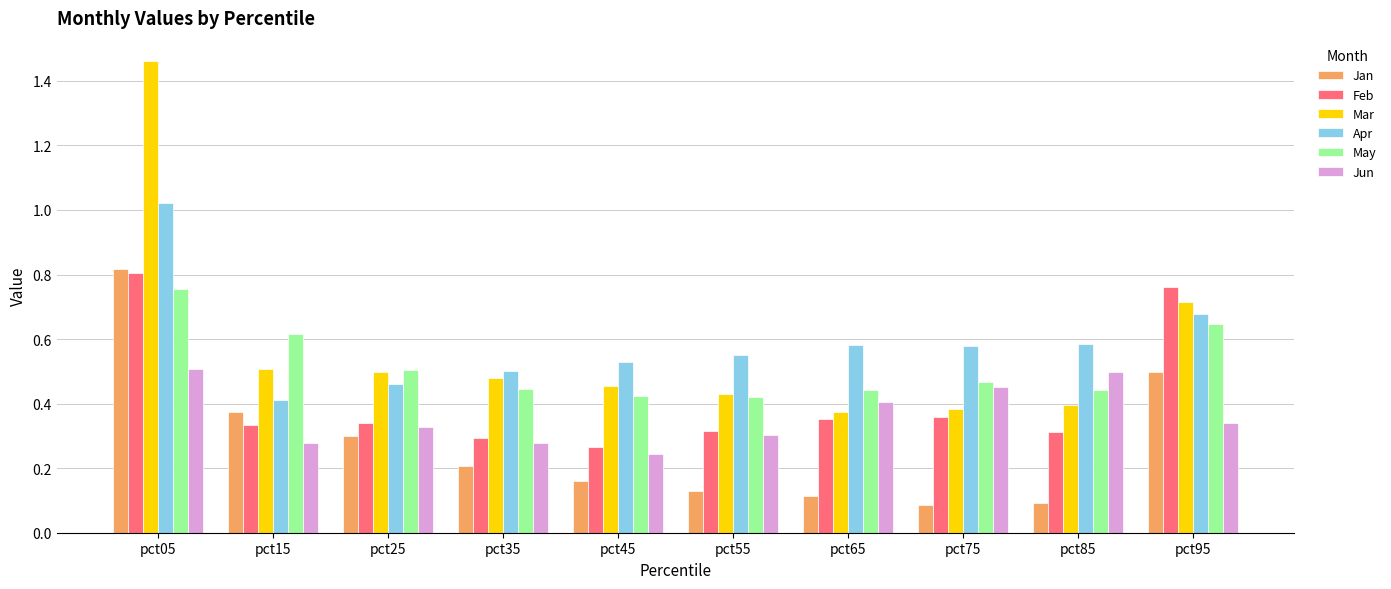

Which category has the highest value in the Apr series?

pct05